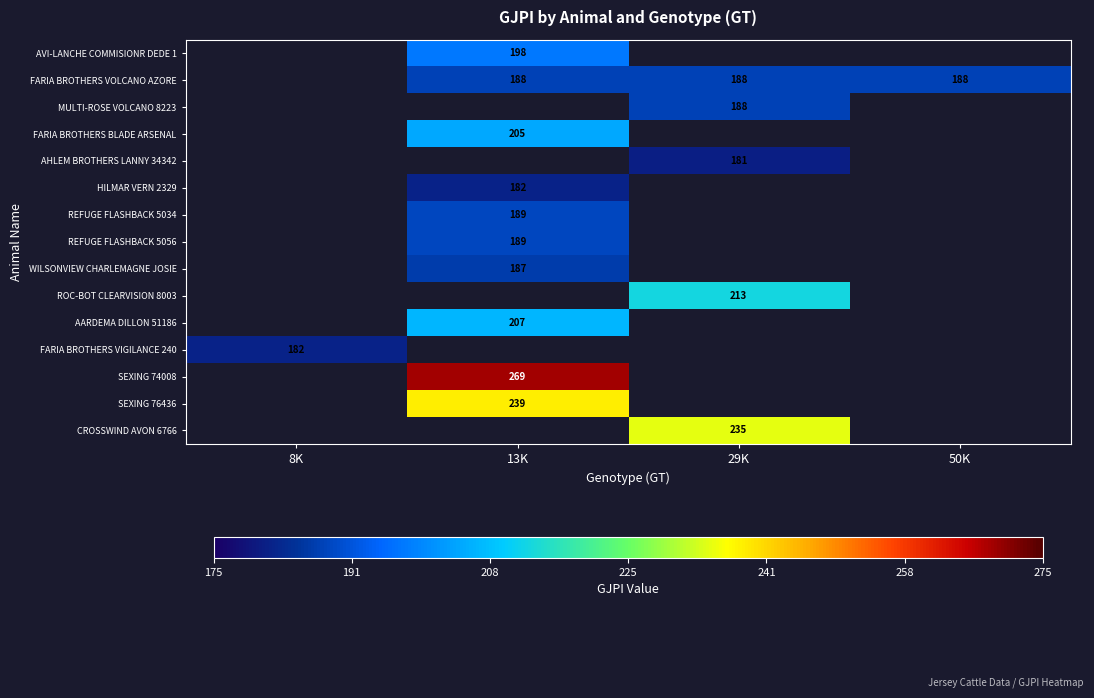

Is it true that FARIA BROTHERS VOLCANO AZORE equals 67 at 29K?

False